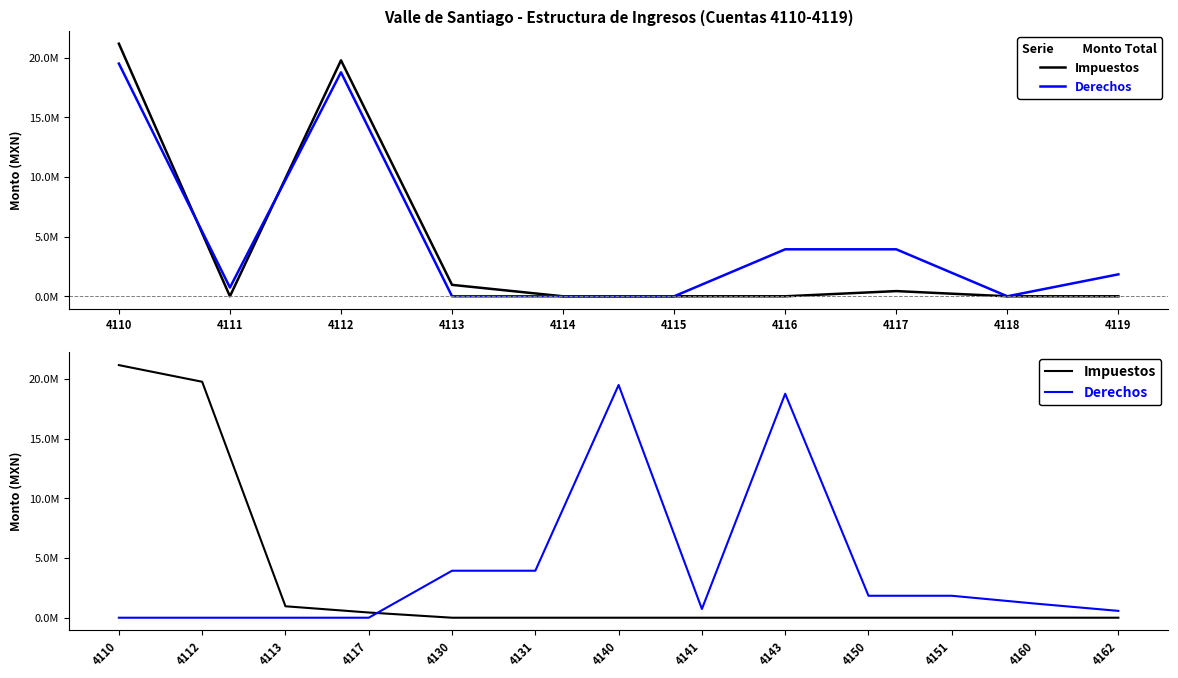

Count the number of categories in the chart.

13